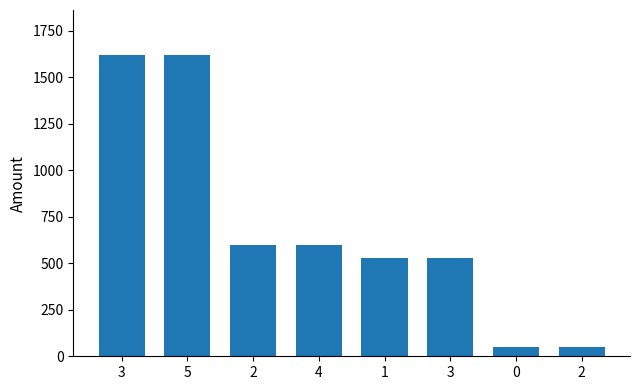

Reading left to right, extract all data points from this chart.

1619.8	1619.9	599.9	600.0	526.9	527.0	48.9	50.0